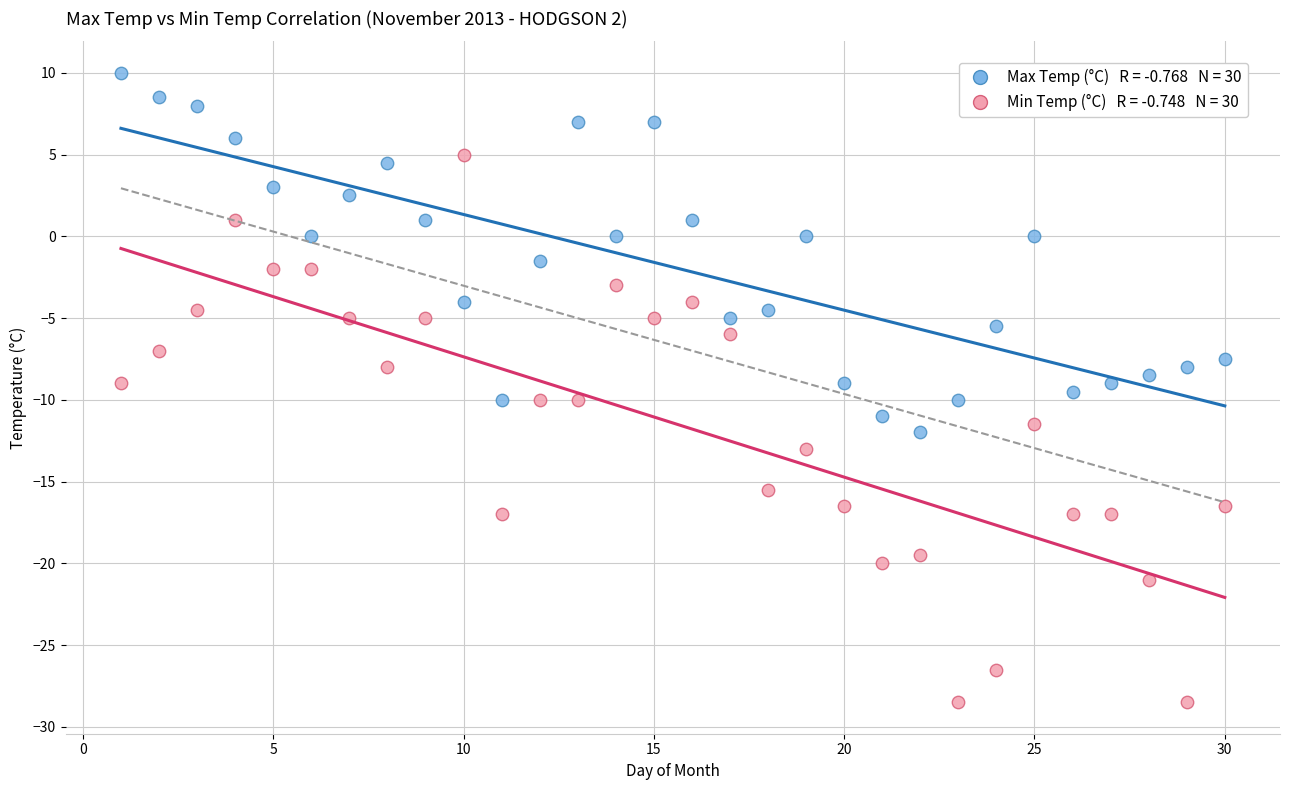

Across all data points, what is the range of Y values (max minus min)?

38.5